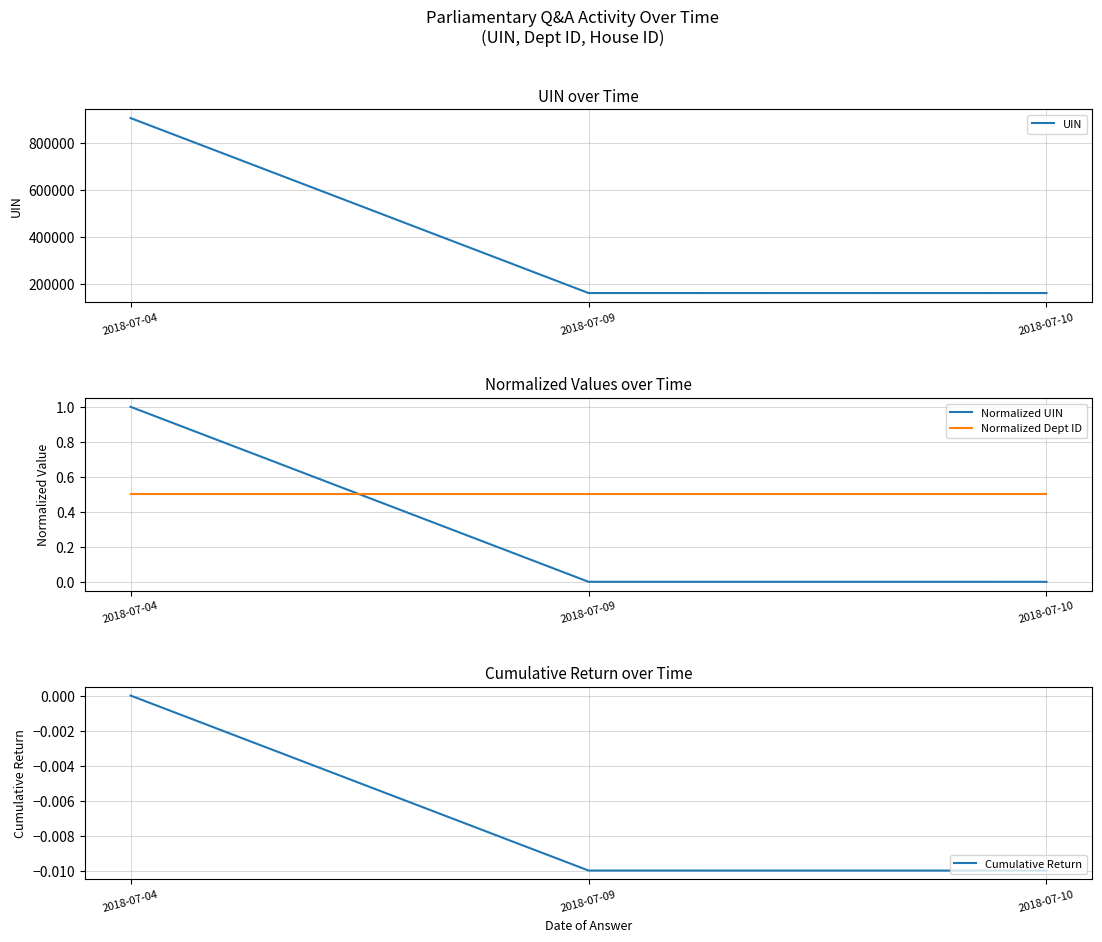

Reading left to right, what are all the values shown in this chart?

UIN: 906249.5	160361.0	160223.7
Normalized UIN: 1.0	0.0	0.0
Normalized Dept ID: 0.5	0.5	0.5
Cumulative Return: 0.0	-0.0	-0.0